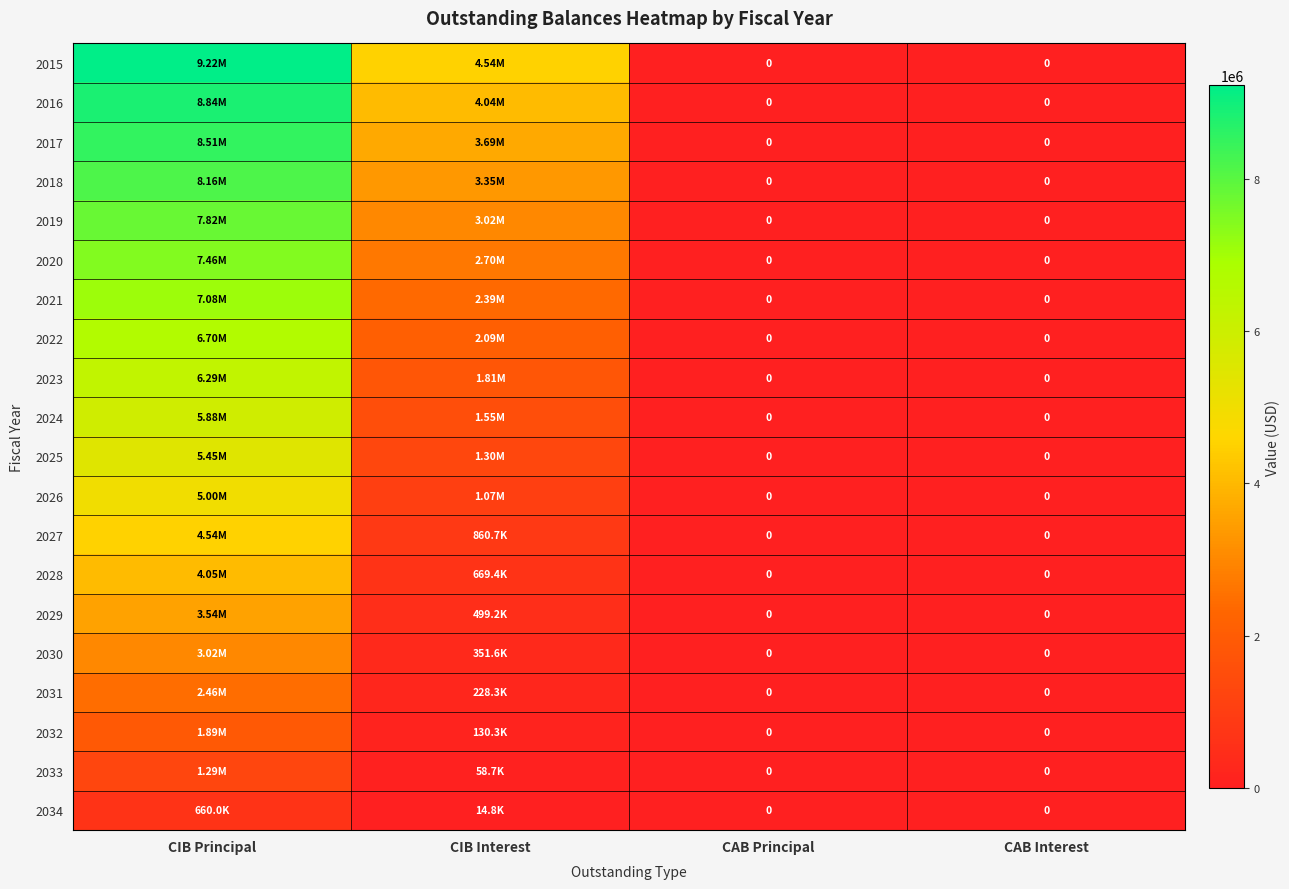

How many positive values does the 2032 series have?

2